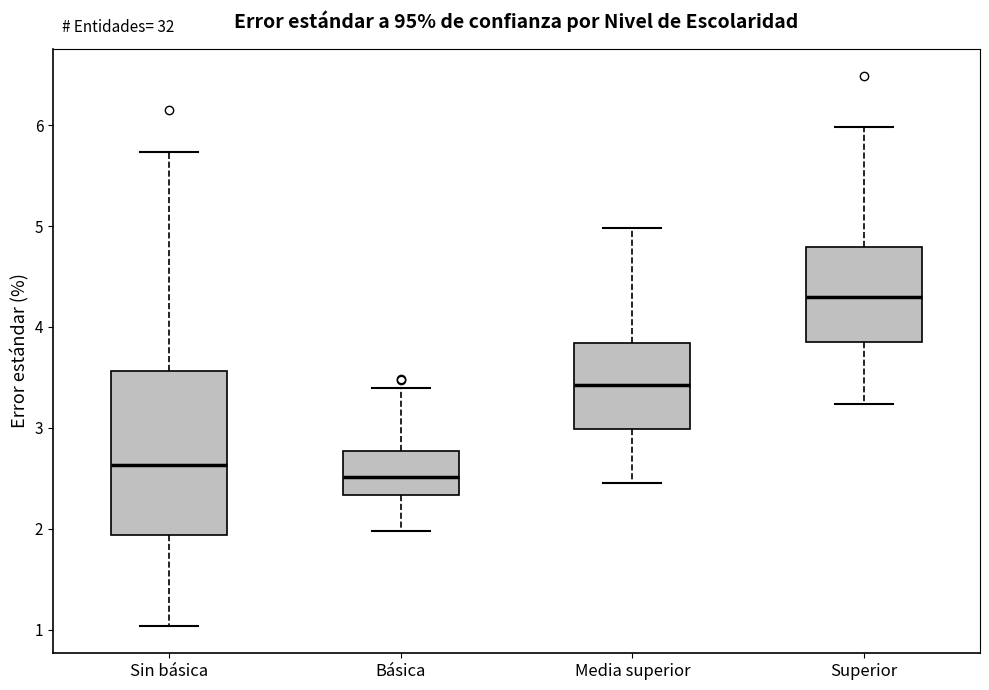

Reading left to right, transcribe this box plot: for each box, give where its median line is, the range the box spans, and where its two whiskers end, as read against the y-axis. The values are not printed on the chart, so give them approximately, as read against the axis.

Sin básica: median 2.6, box 1.9 to 3.6, whiskers 1.0 to 5.7
Básica: median 2.5, box 2.3 to 2.8, whiskers 2.0 to 3.4
Media superior: median 3.4, box 3.0 to 3.8, whiskers 2.5 to 5.0
Superior: median 4.3, box 3.9 to 4.8, whiskers 3.2 to 6.0